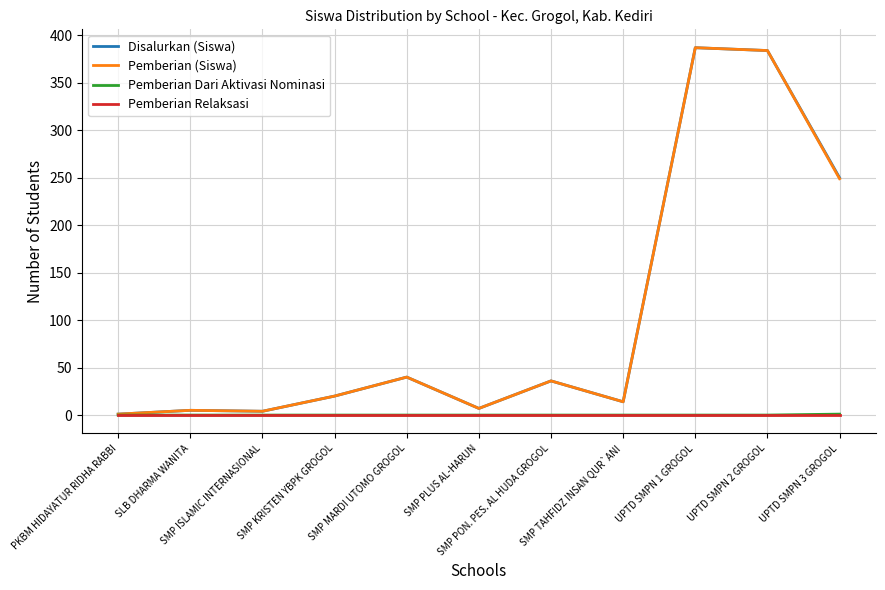

What is the maximum value for Disalurkan (Siswa)?

387